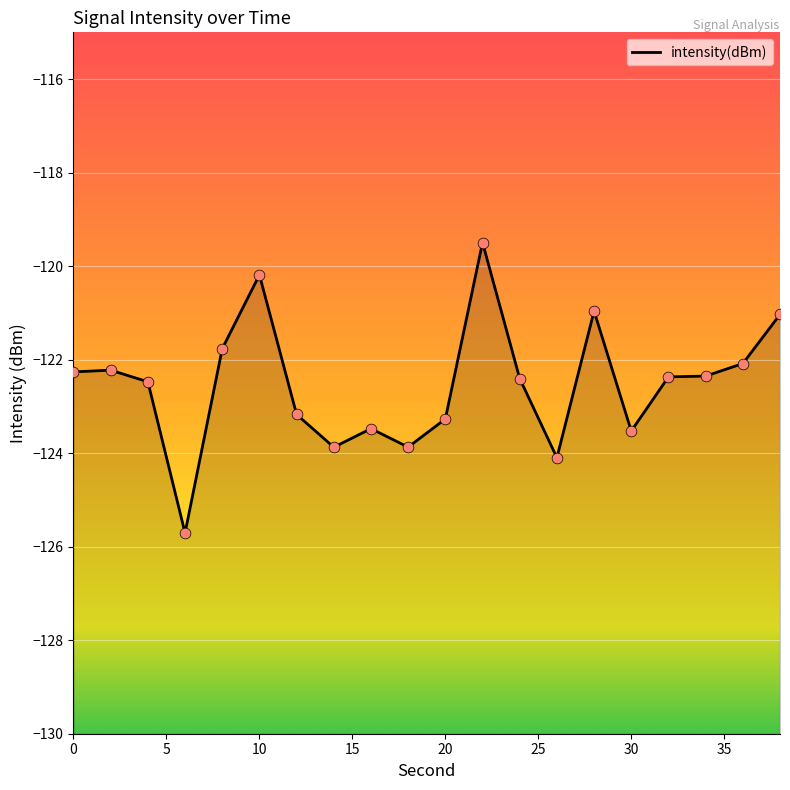

Between 4 and 38, which is larger?

38